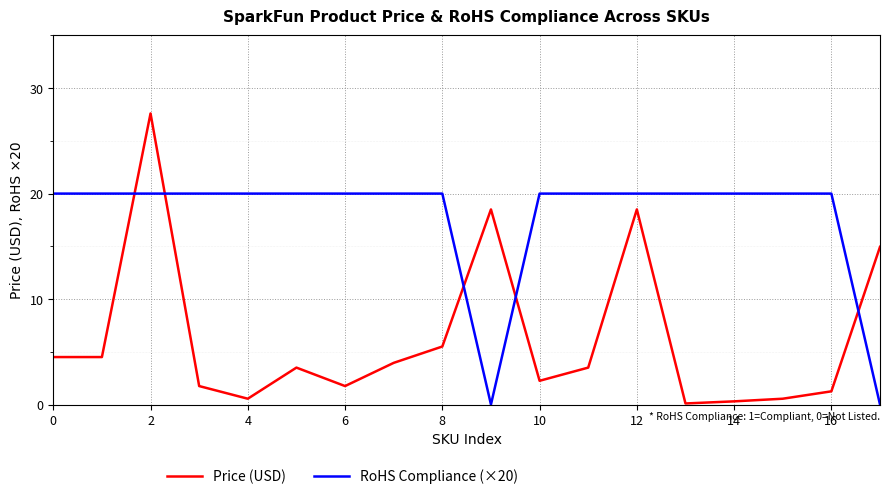

What is the maximum value for Price (USD)?

27.6